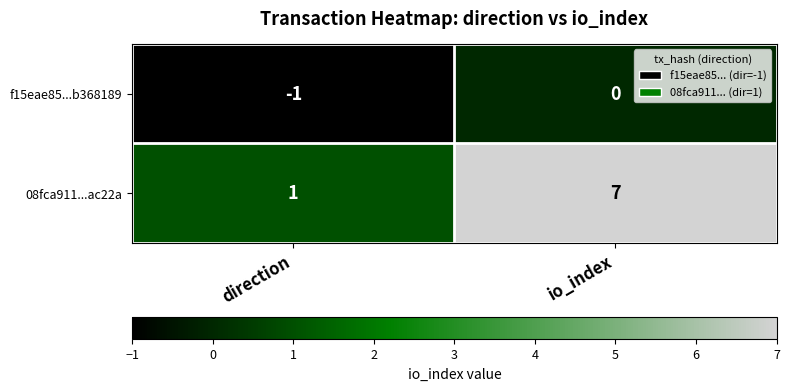

What is the average value of the 08fca911...ac22a series?

4